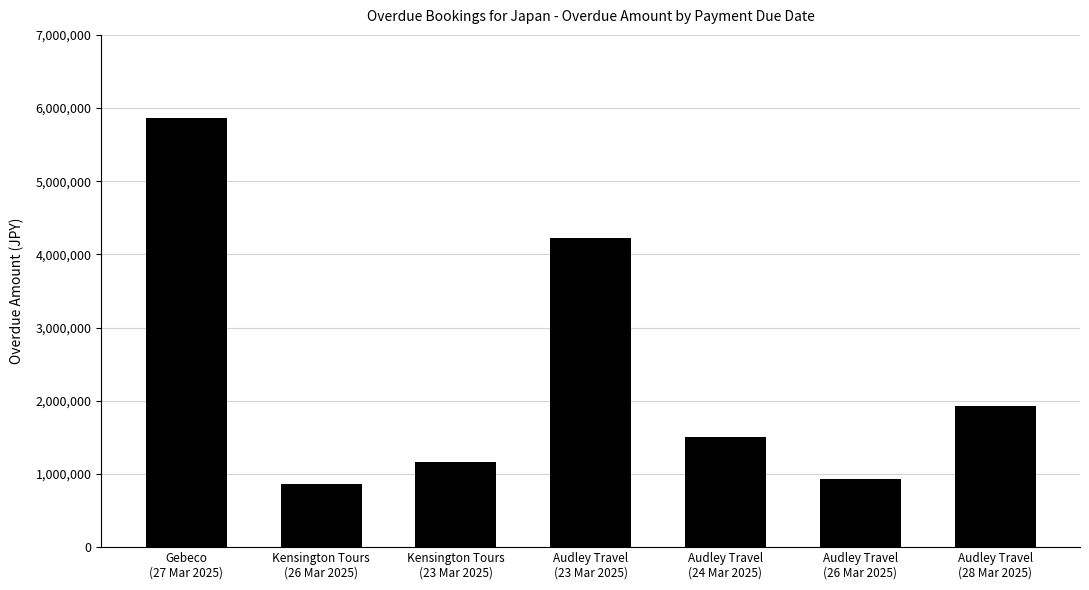

Reading left to right, transcribe all the data shown in this chart.

Gebeco
(27 Mar 2025)=5859500.0	Kensington Tours
(26 Mar 2025)=856970.0	Kensington Tours
(23 Mar 2025)=1167520.0	Audley Travel
(23 Mar 2025)=4218680.0	Audley Travel
(24 Mar 2025)=1511590.0	Audley Travel
(26 Mar 2025)=928670.0	Audley Travel
(28 Mar 2025)=1933880.0